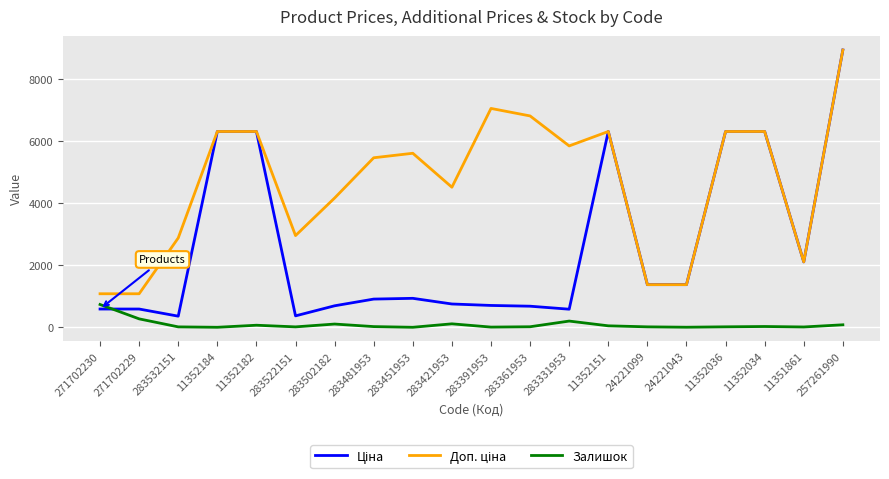

Which category has the highest value in the Залишок series?

271702230